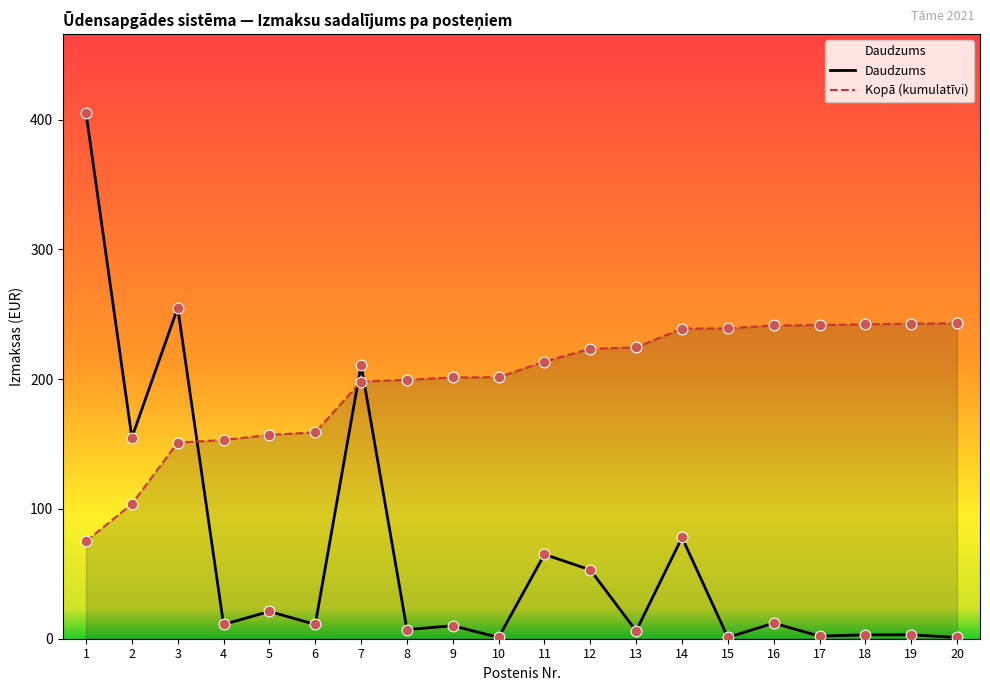

What are all the series names shown in the legend?

Daudzums, Kopā (kumulatīvi)